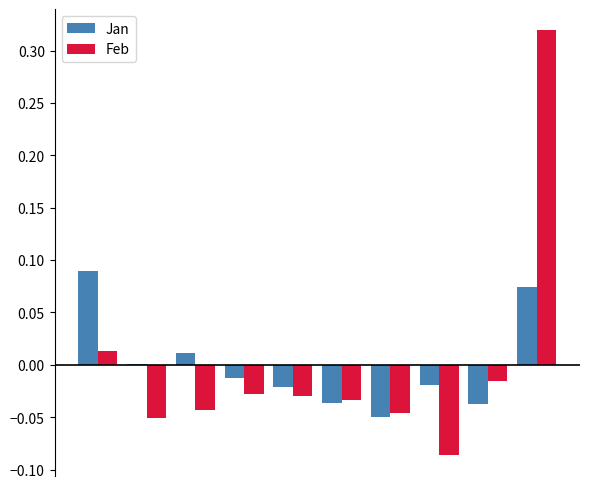

Are the bars grouped side by side (vs. stacked)?

Yes